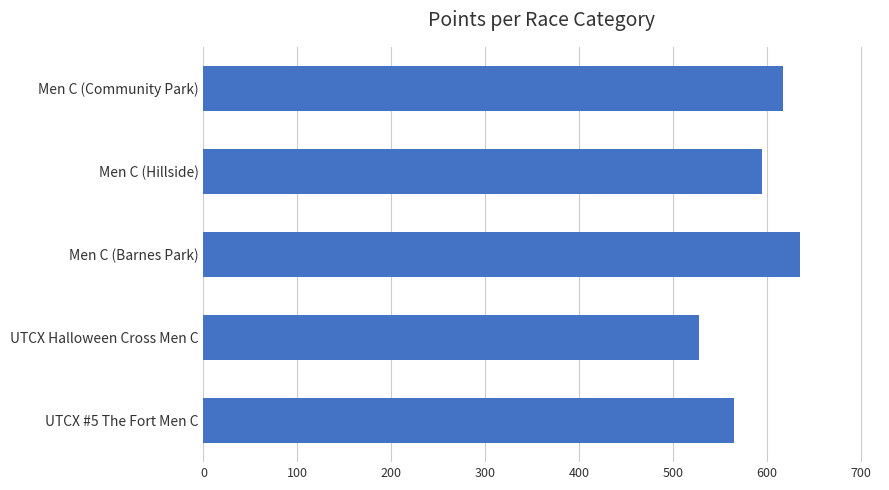

What is the difference between the maximum and second lowest values?

70.9